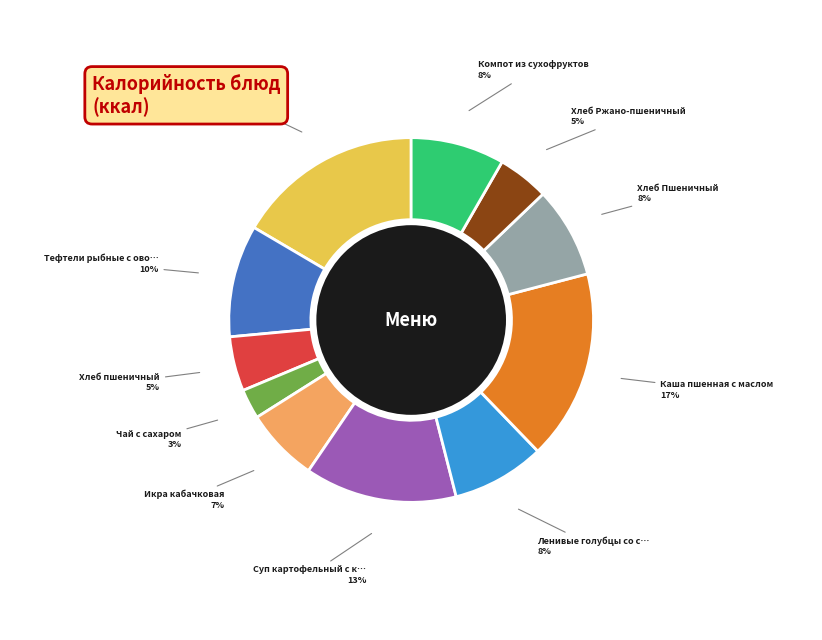

Combined, do Тефтели рыбные с ово… and Хлеб пшеничный account for over 50%?

No